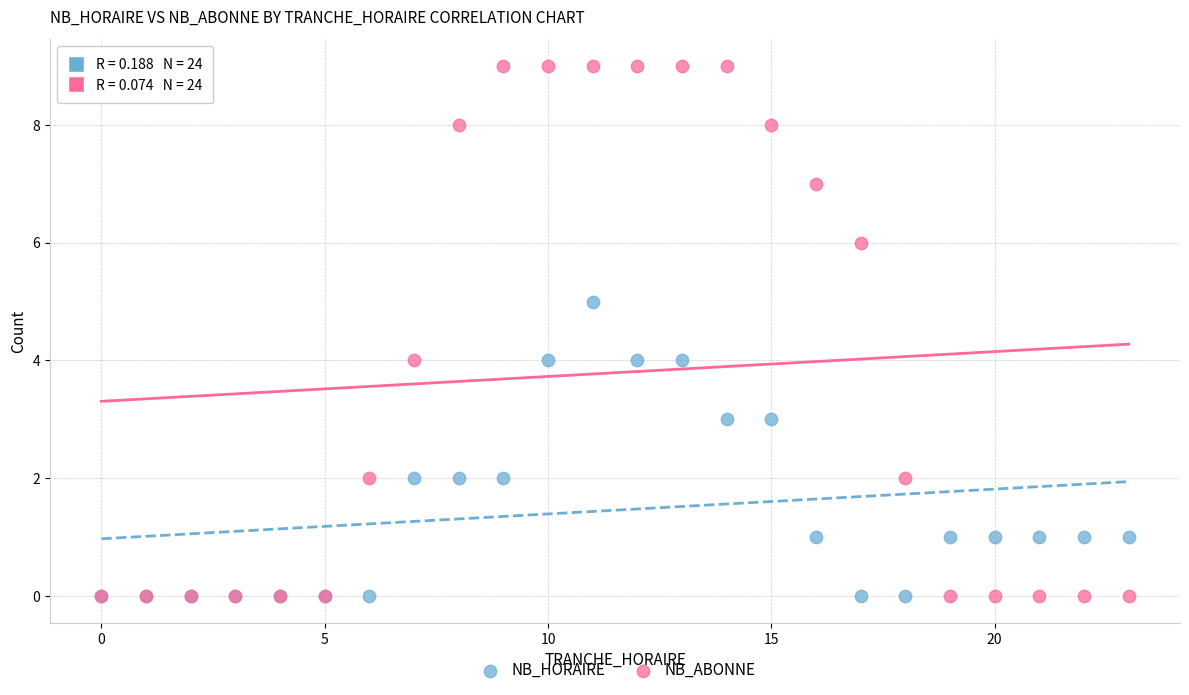

What are all the series names shown in the legend?

NB_HORAIRE, NB_ABONNE